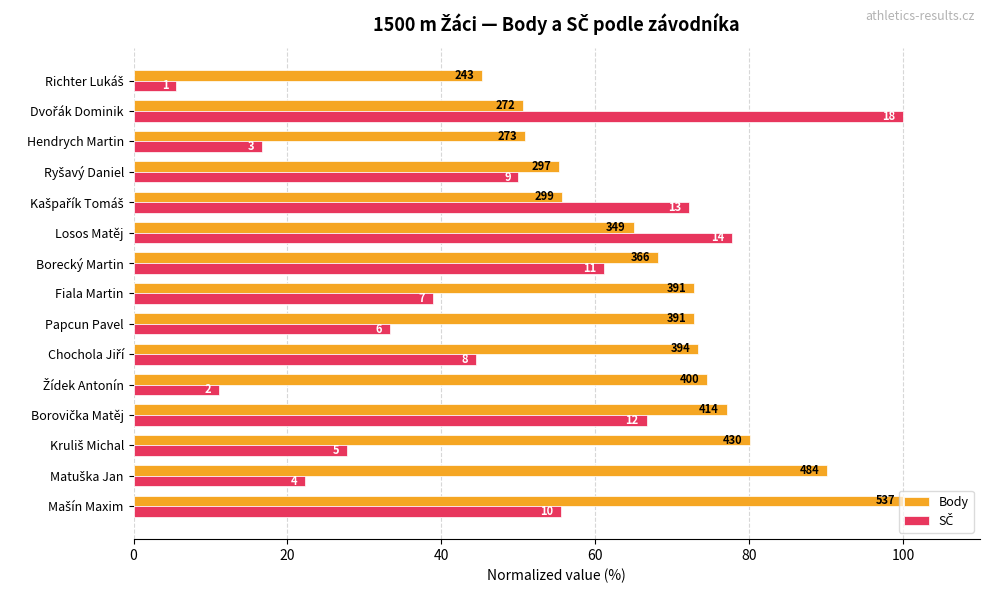

What is the smallest value displayed?

5.6